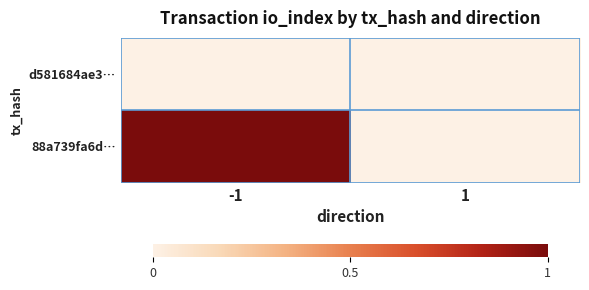

What is the total value across all series at -1?

1